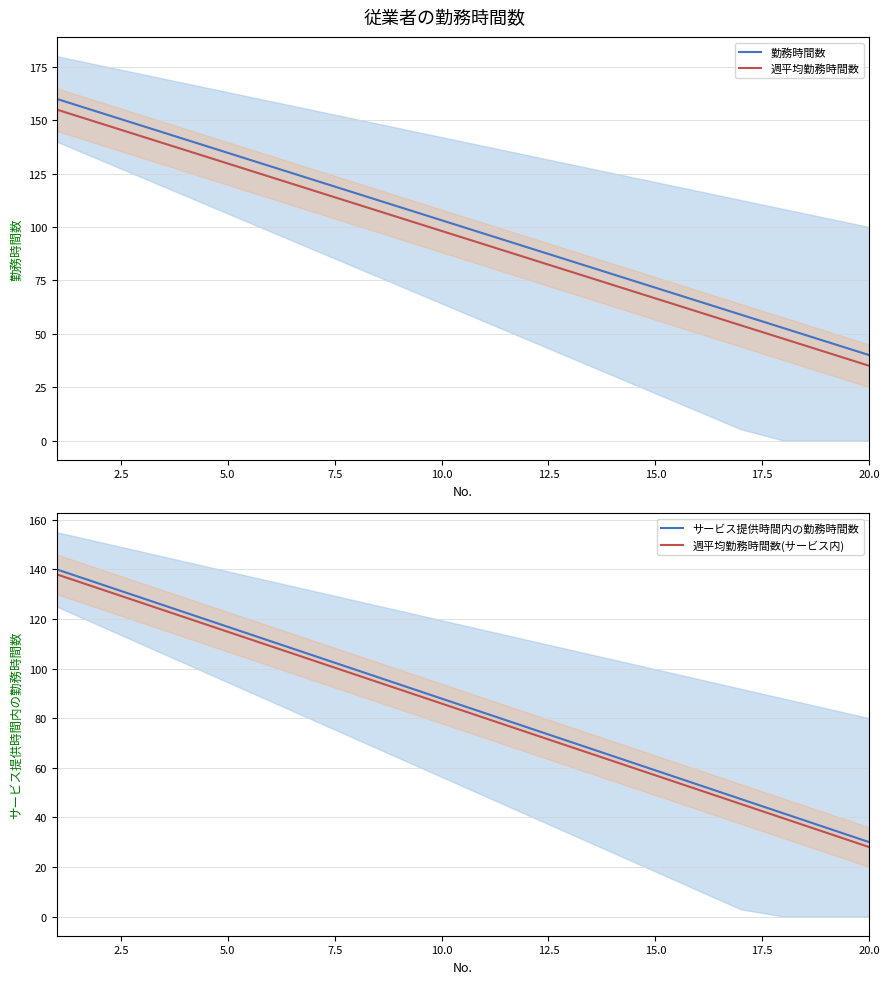

True or false: 週平均勤務時間数 and 勤務時間数 intersect in this chart.

False